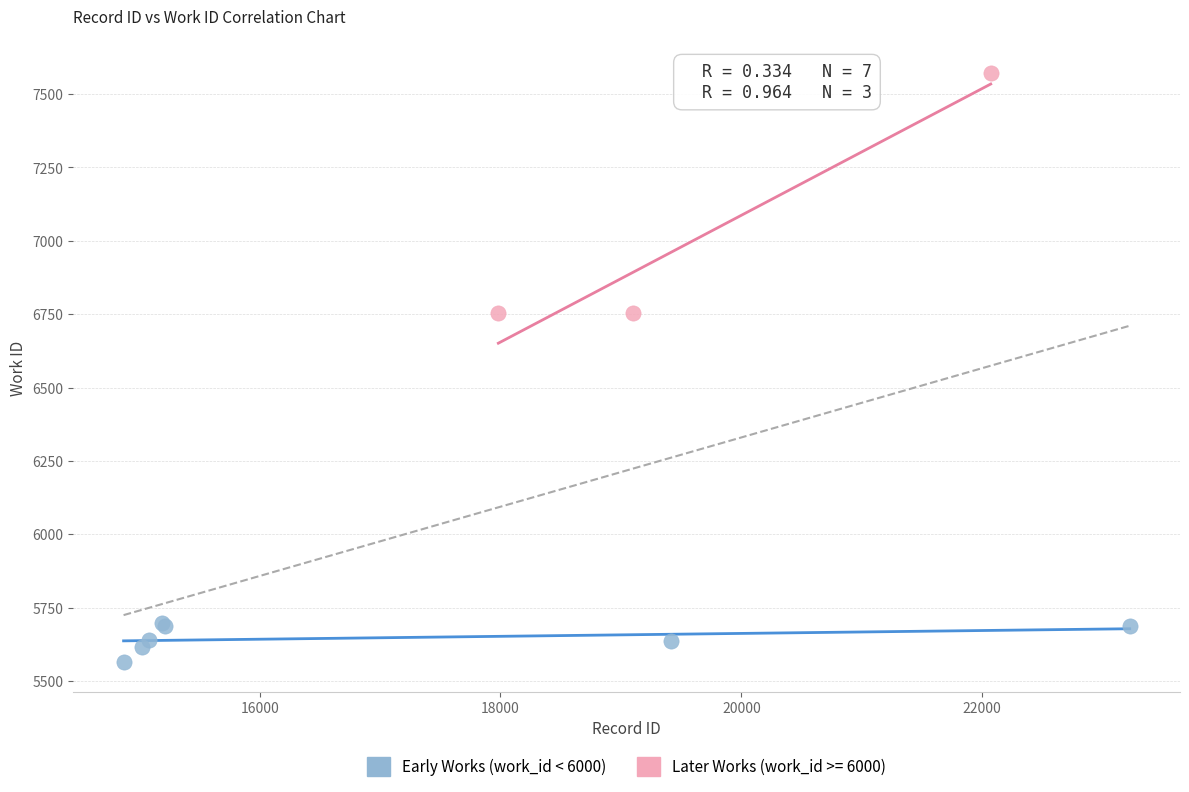

Which series has the largest Y range (max minus min)?

Later Works (work_id >= 6000)